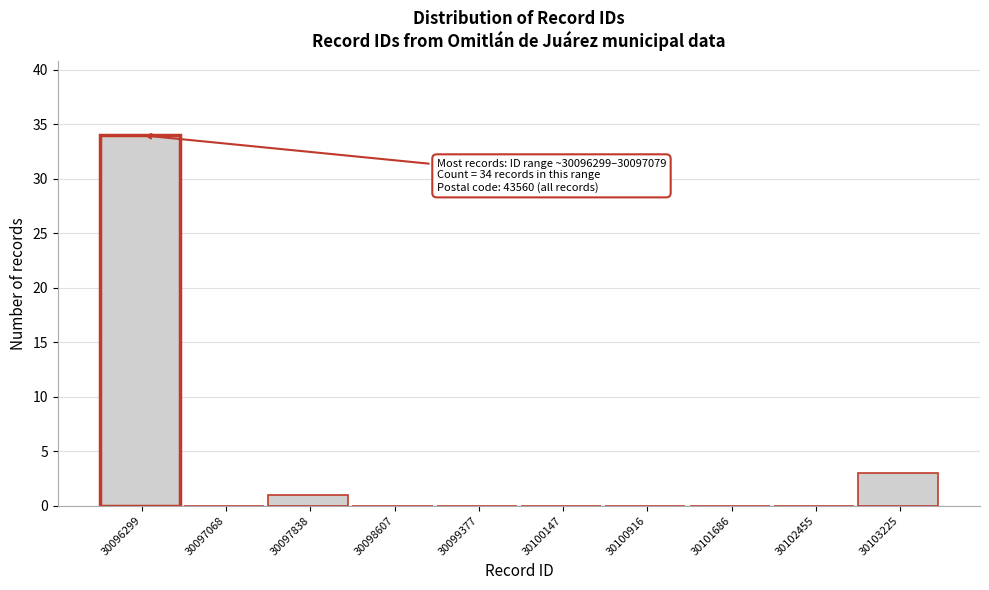

Reading left to right, list all the values displayed in this chart.

30096299=34	30097068=0	30097838=1	30098607=0	30099377=0	30100147=0	30100916=0	30101686=0	30102455=0	30103225=3